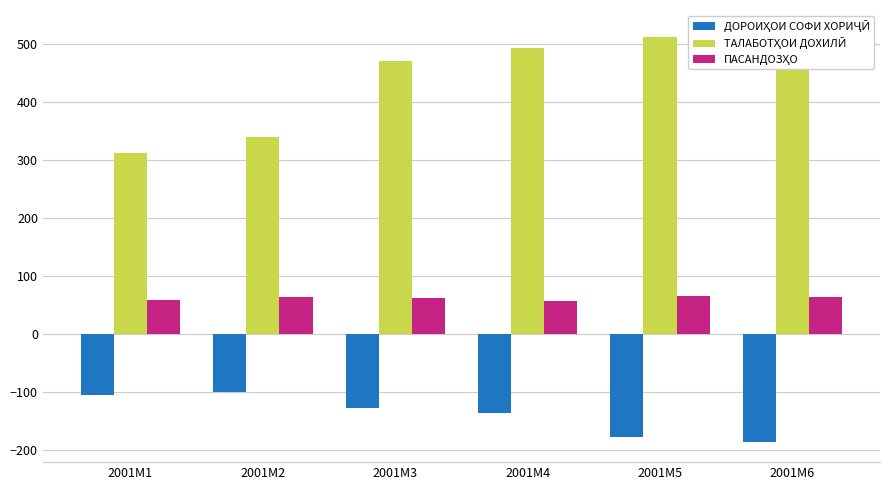

At 2001M1, list the series in order from smallest to largest.

ДОРОИҲОИ СОФИ ХОРИҶӢ, ПАСАНДОЗҲО, ТАЛАБОТҲОИ ДОХИЛӢ